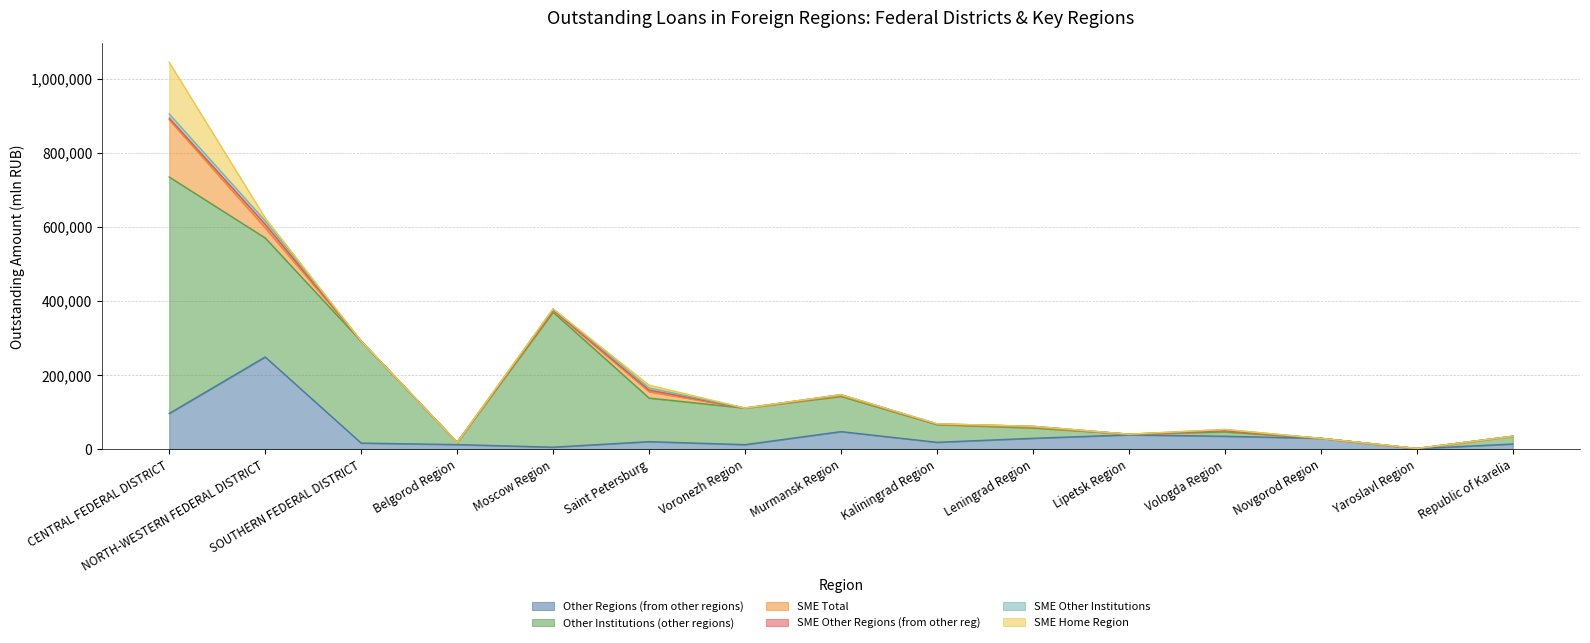

What is the average value of the SME Home Region series?

10330